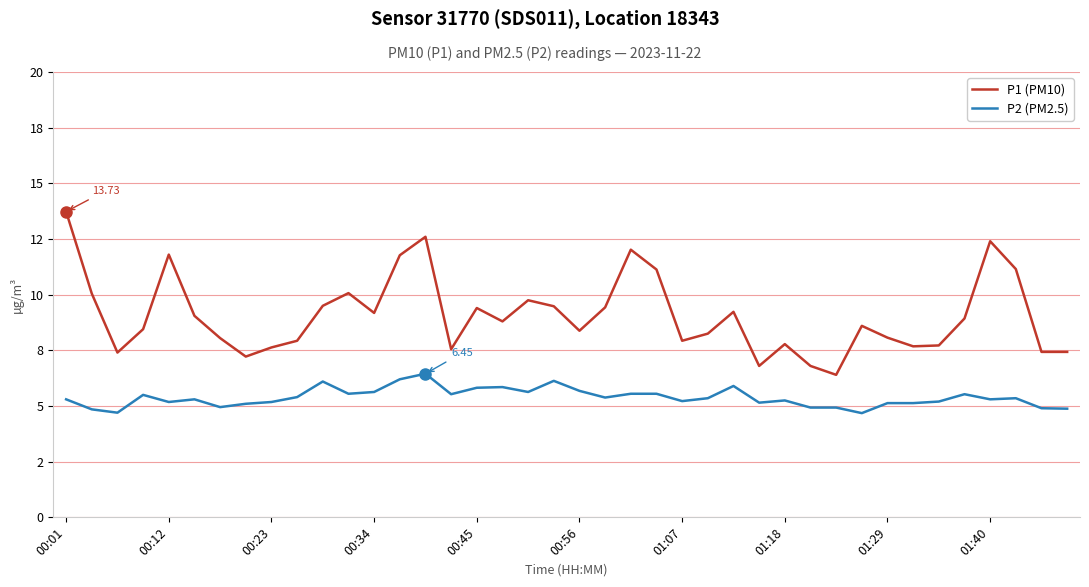

Is this an area chart (filled region under the line)?

No